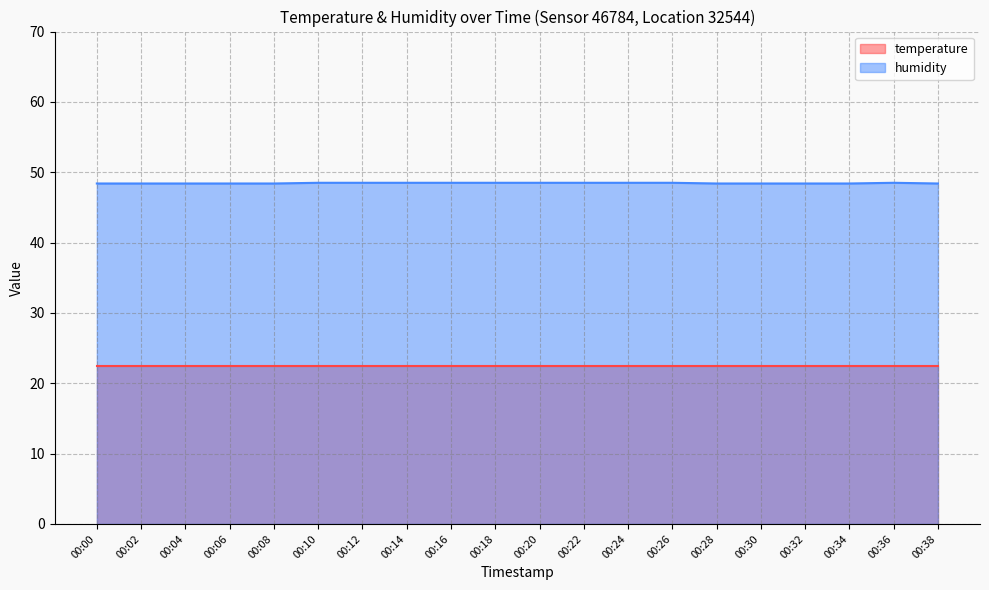

Which series has the largest range (max minus min)?

humidity